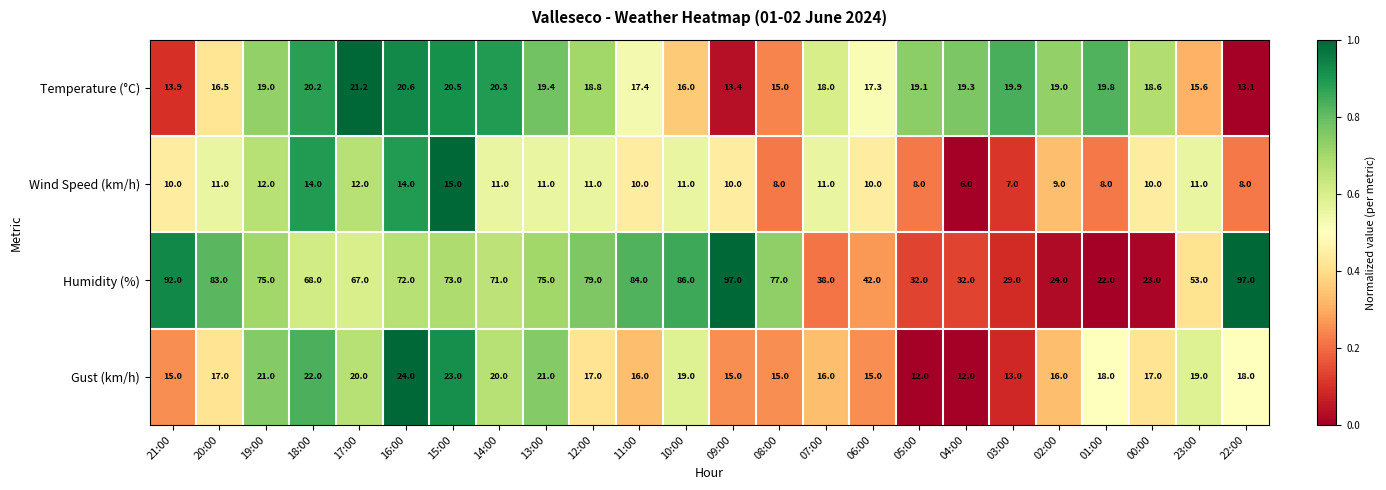

What is the spread (max minus min) of values at 17:00?

55.0